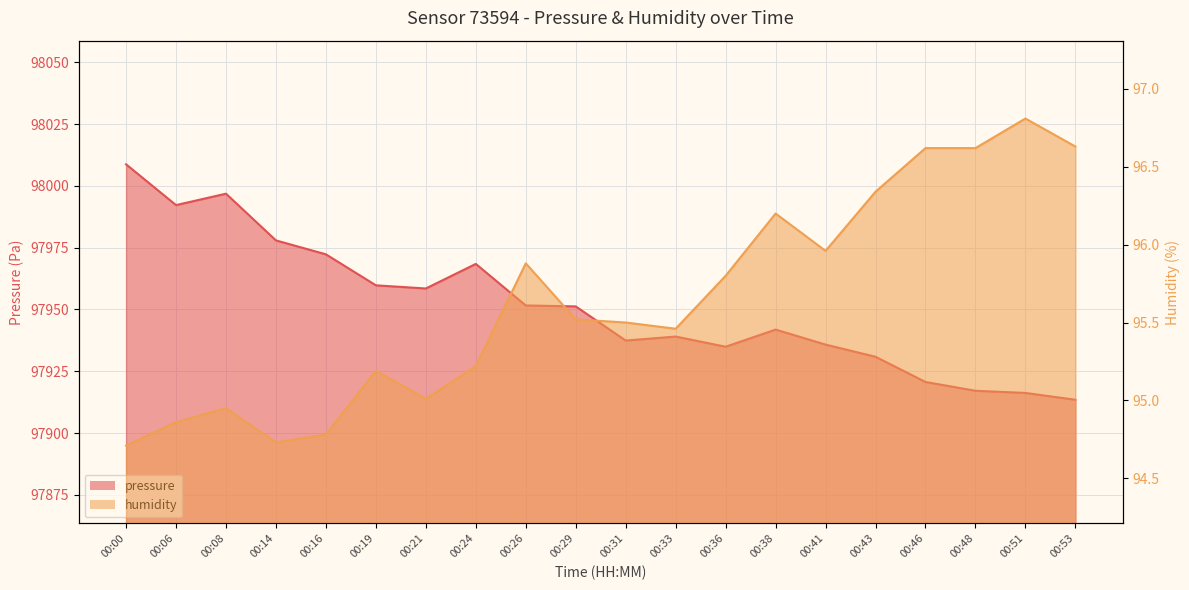

Which series has the largest range (max minus min)?

pressure